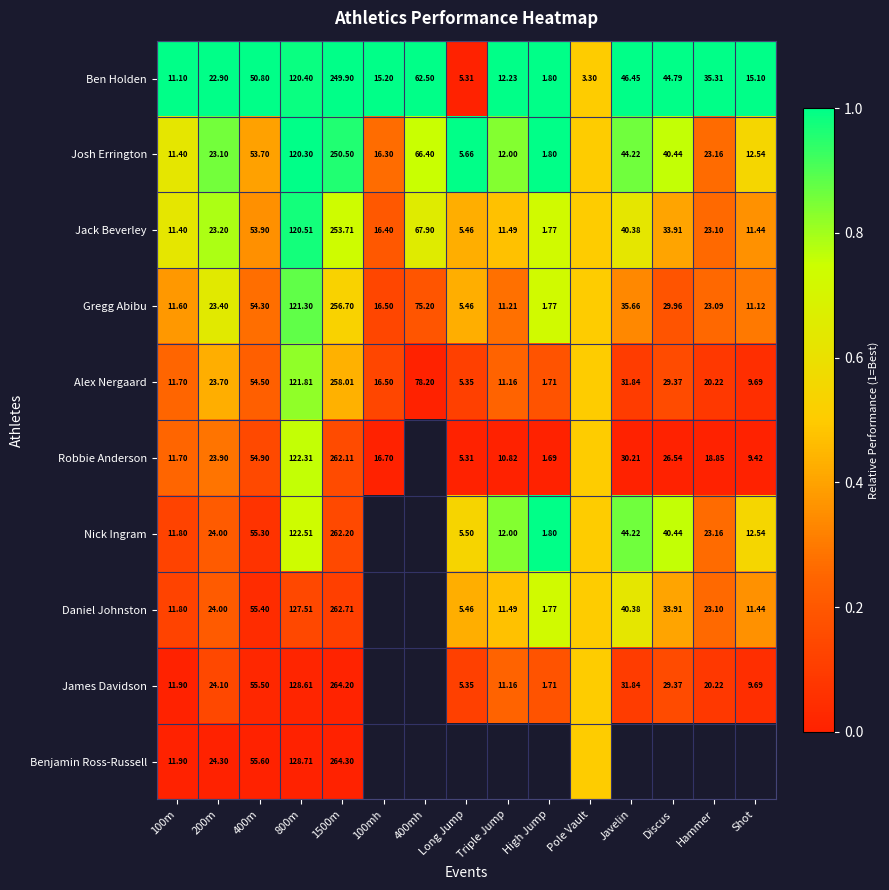

At how many categories does at least one series exceed 0?

15